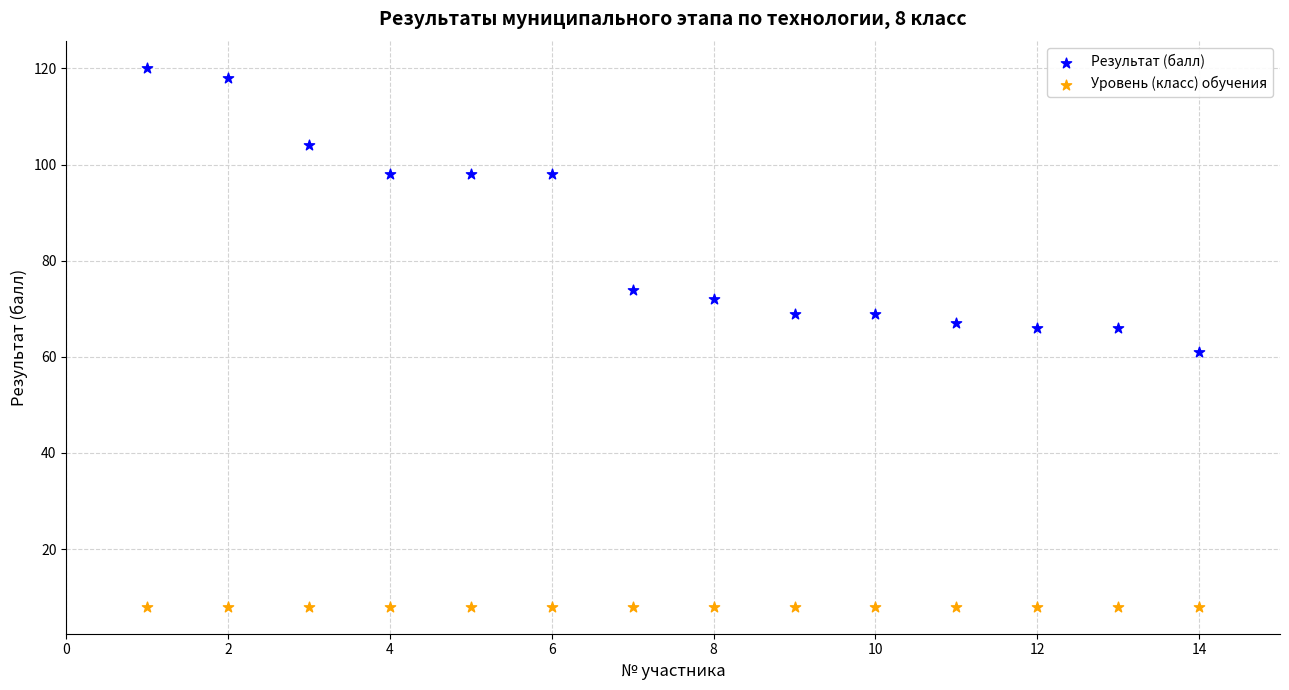

Which series reaches the minimum Y coordinate?

Уровень (класс) обучения